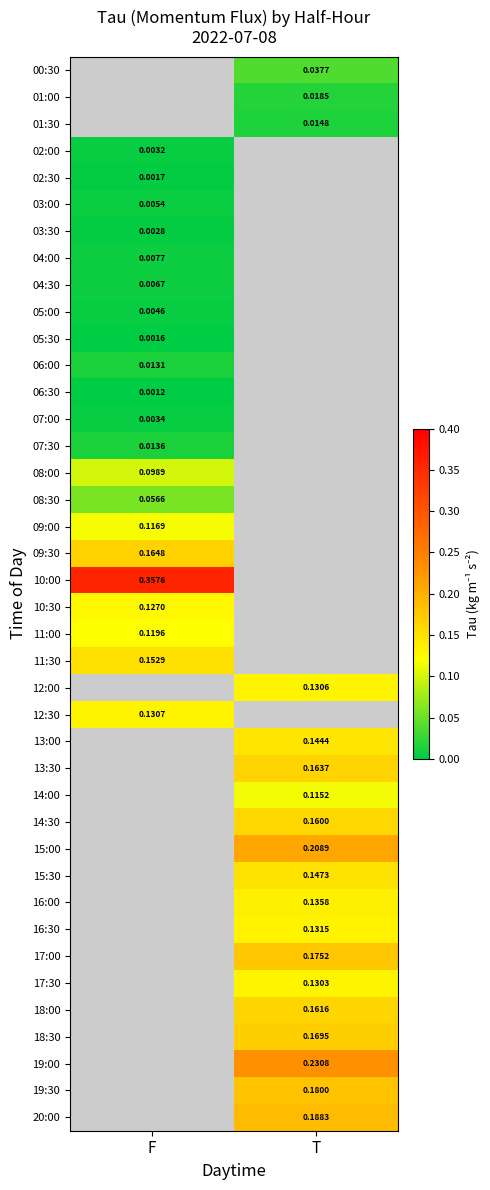

What is the maximum value shown in the chart?

0.4